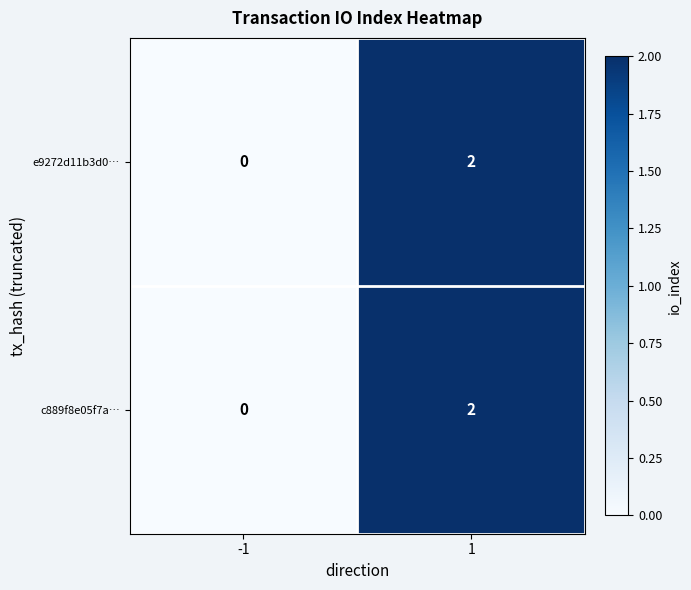

Rank the categories by c889f8e05f7a… value from lowest to highest.

-1, 1